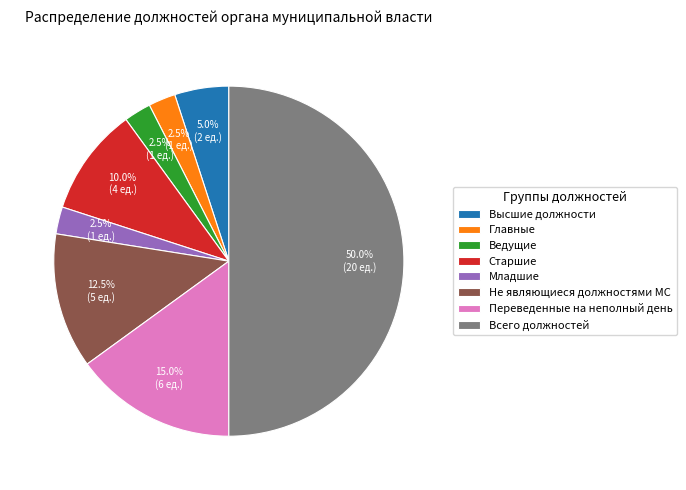

Do Младшие and Всего должностей together represent more than half of the pie?

Yes